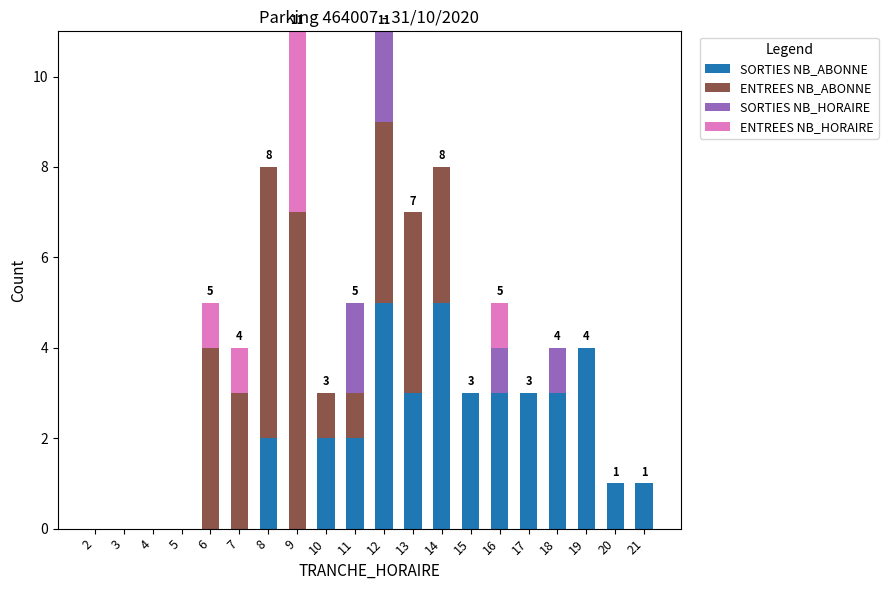

The SORTIES NB_ABONNE series shows 2 at 10. True or false?

True